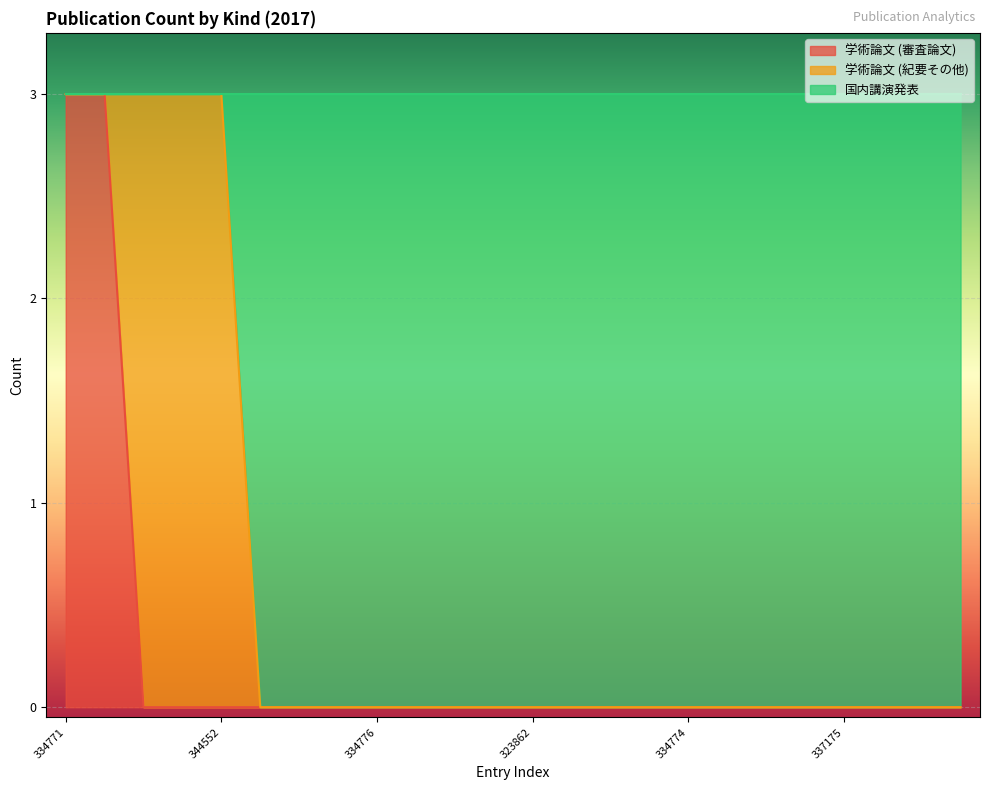

Is it true that 国内講演発表 equals -1 at 334774?

False